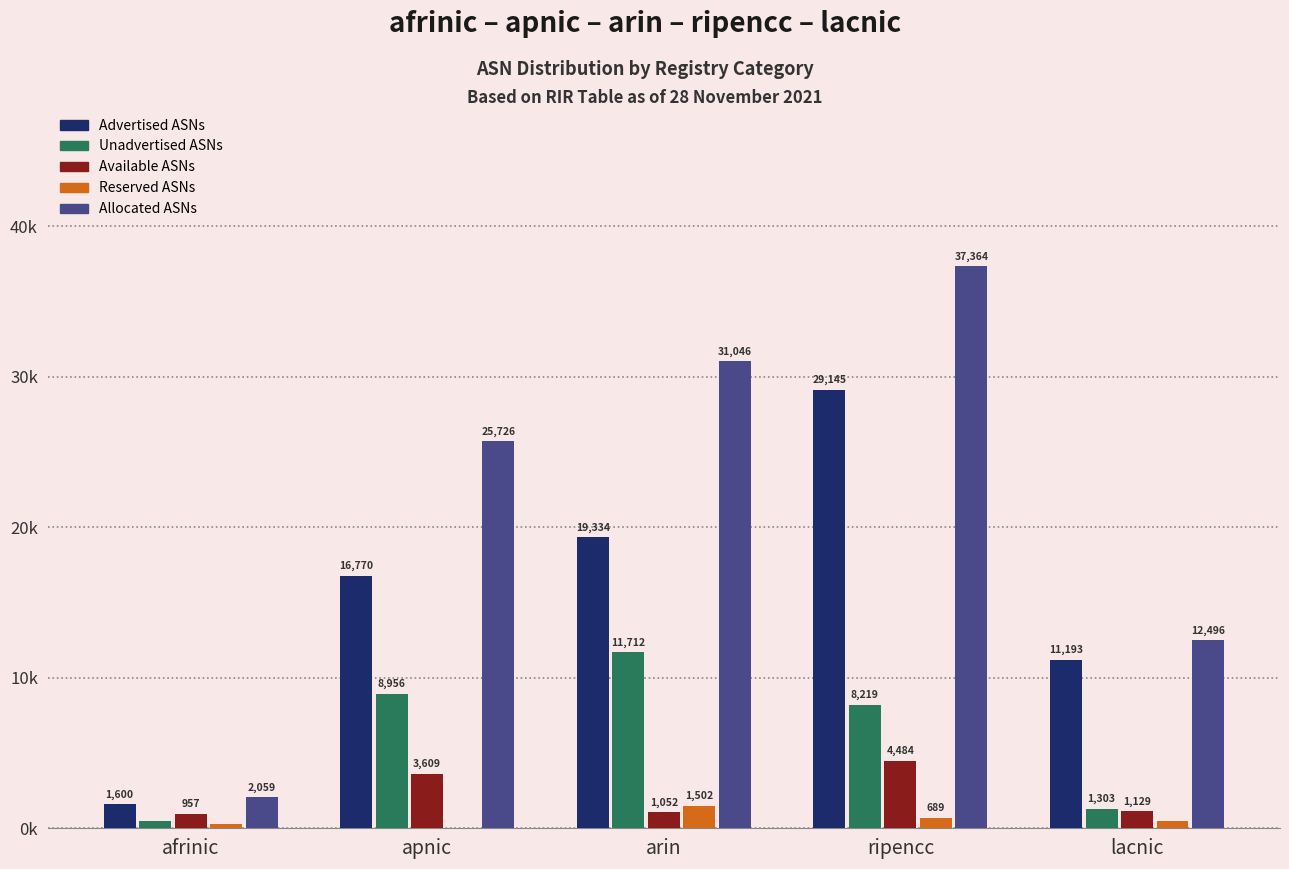

Which category has the highest value across all series?

ripencc